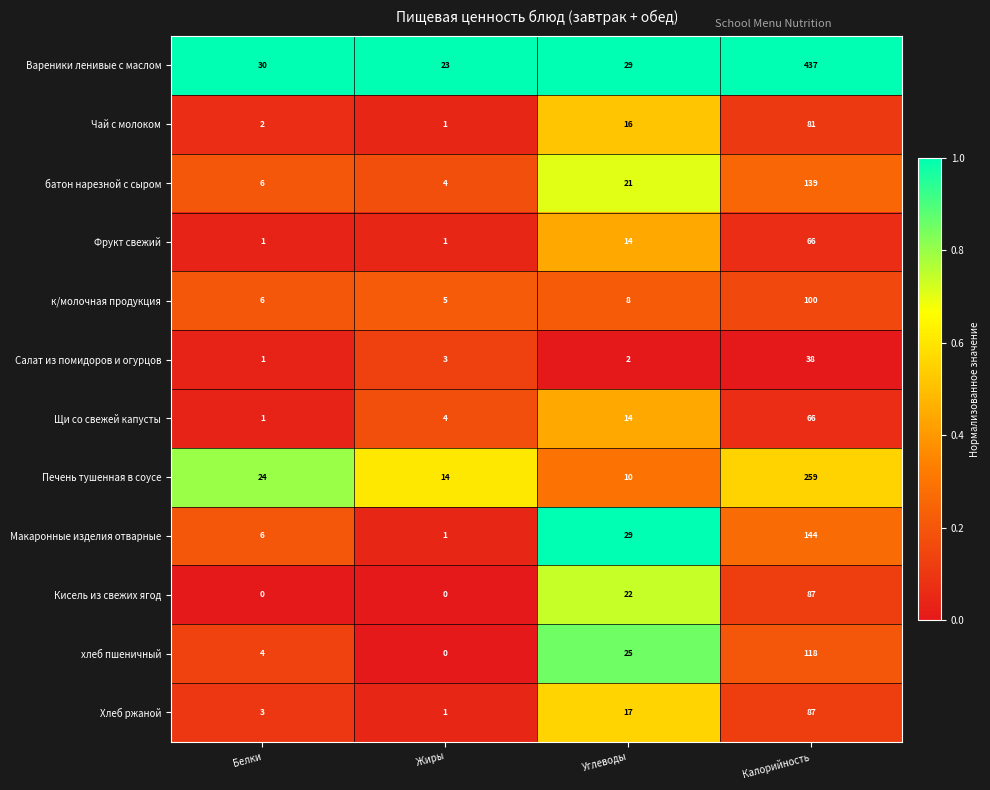

Is it true that Салат из помидоров и огурцов equals 3 at Жиры?

True